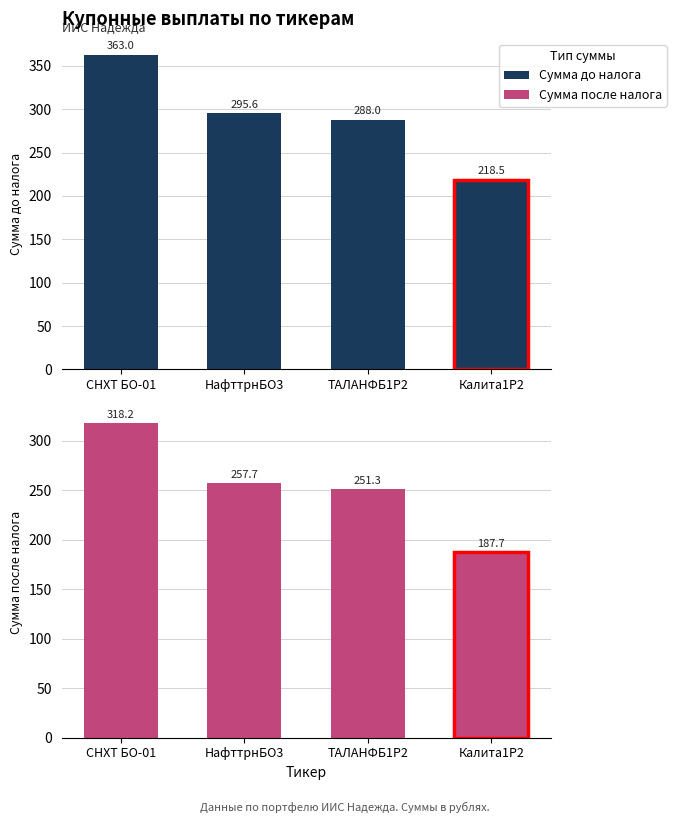

What is the spread (max minus min) of values at ТАЛАНФБ1P2?

36.7